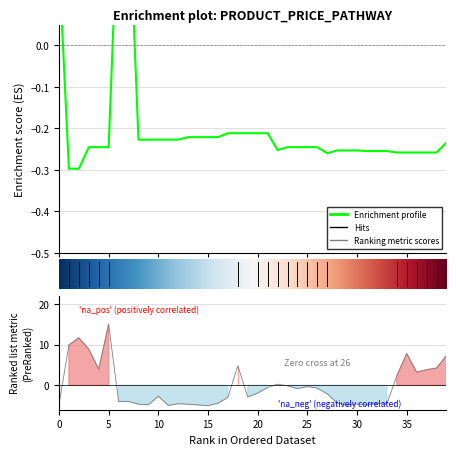

Is this an area chart (filled region under the line)?

No